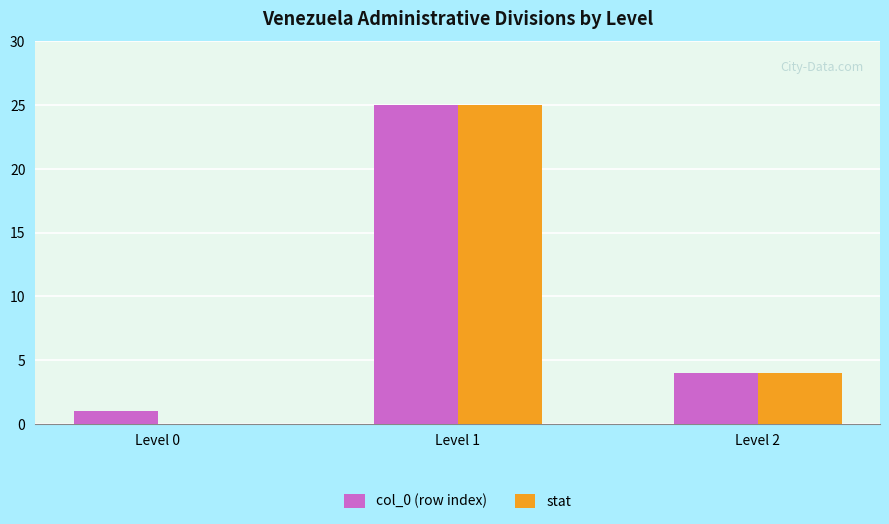

Count the number of data series in this chart.

2